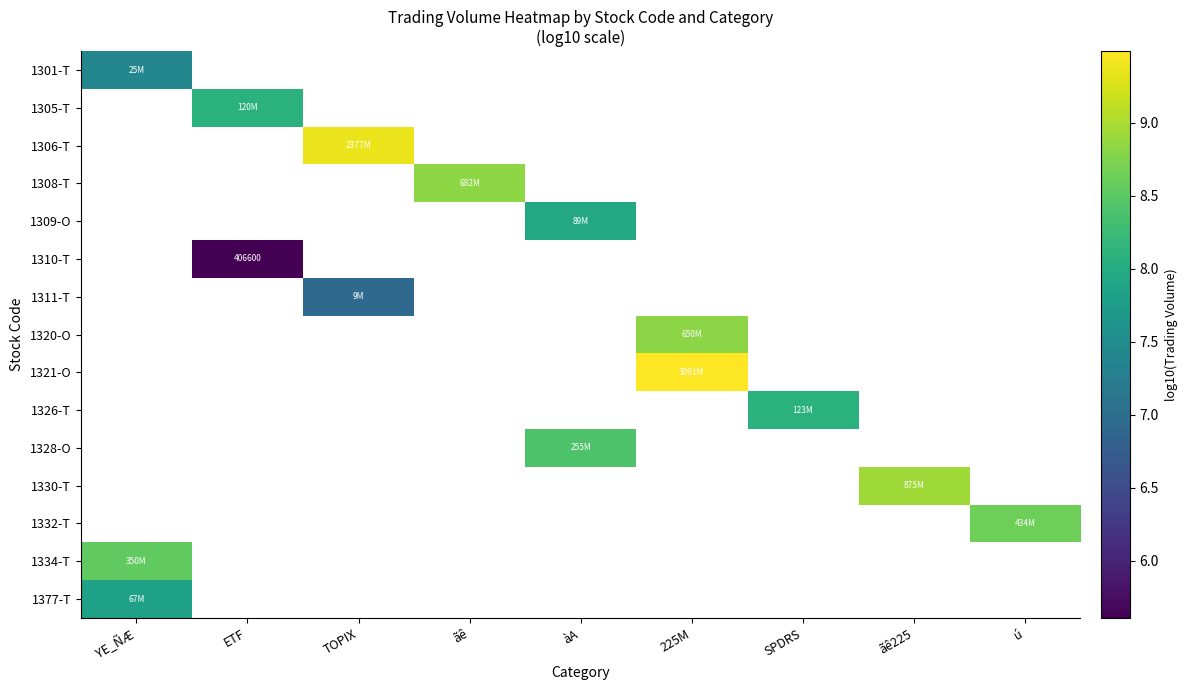

Which series has the widest spread of values?

1301-T